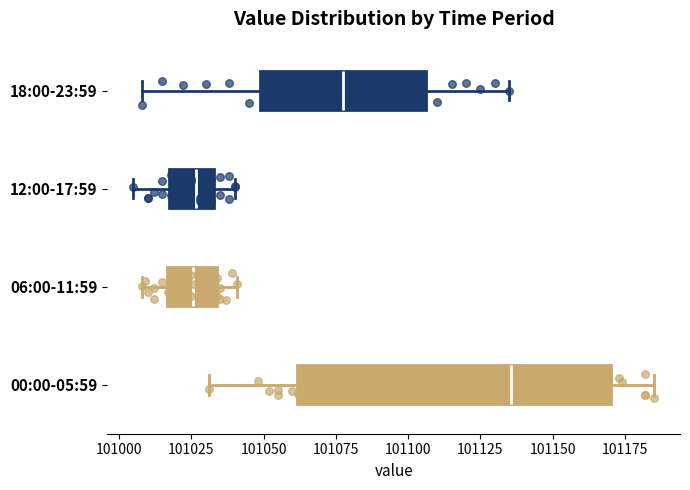

Reading bottom to top, transcribe this box plot: for each box, give where its median line is, the range the box spans, and where its two whiskers end, as read against the x-axis. The values are not printed on the chart, so give them approximately, as read against the axis.

00:00-05:59: median 101135, box 101060 to 101170, whiskers 101030 to 101185
06:00-11:59: median 101025, box 101015 to 101035, whiskers 101010 to 101040
12:00-17:59: median 101025, box 101015 to 101035, whiskers 101005 to 101040
18:00-23:59: median 101080, box 101050 to 101105, whiskers 101010 to 101135